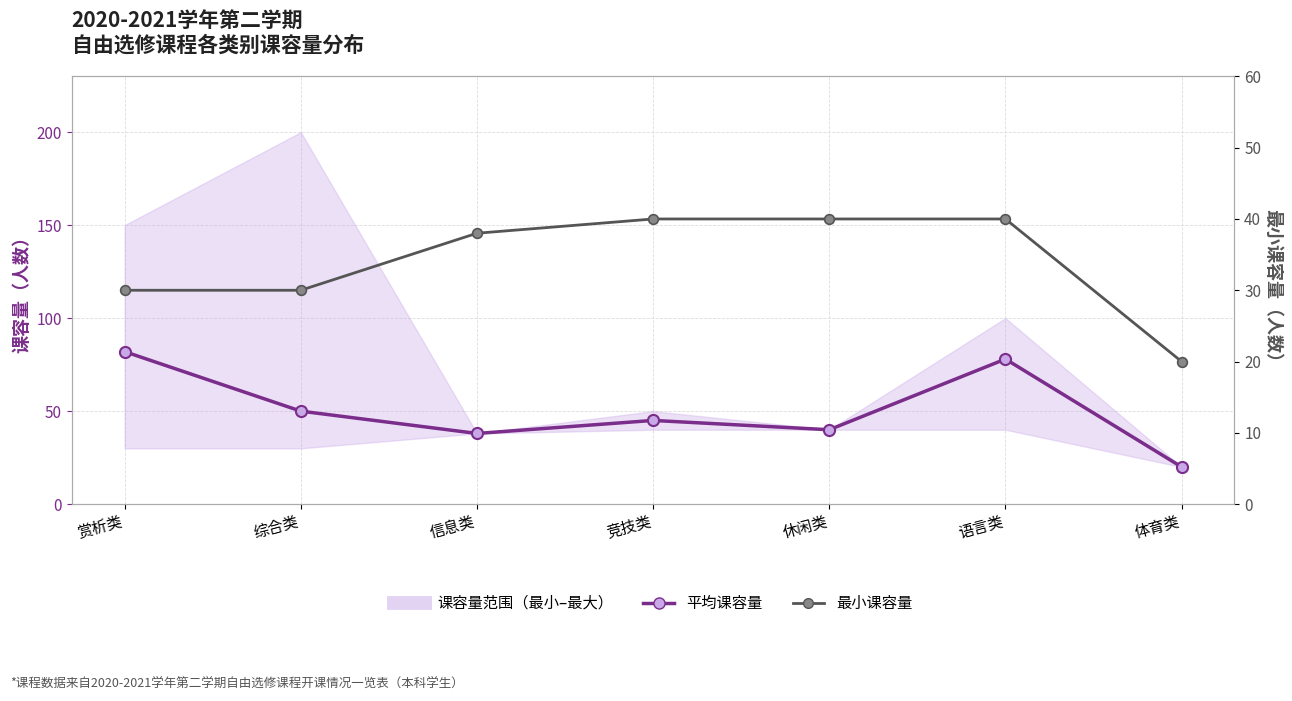

True or false: 平均课容量 has more than 2 points higher than both neighbors.

False